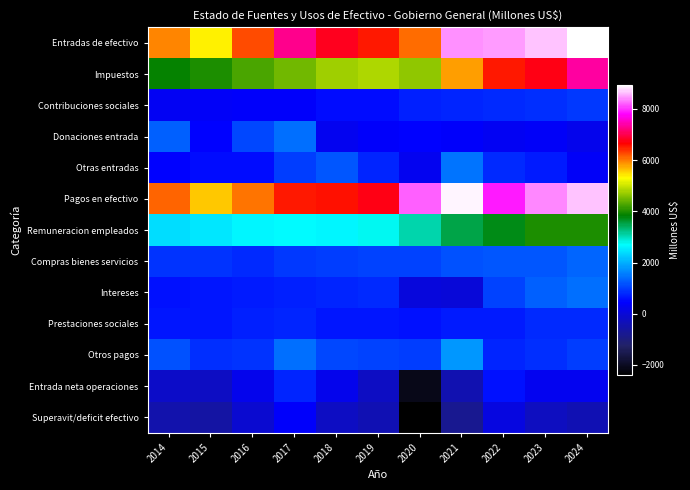

What is the spread (max minus min) of values at 2017?

6876.7